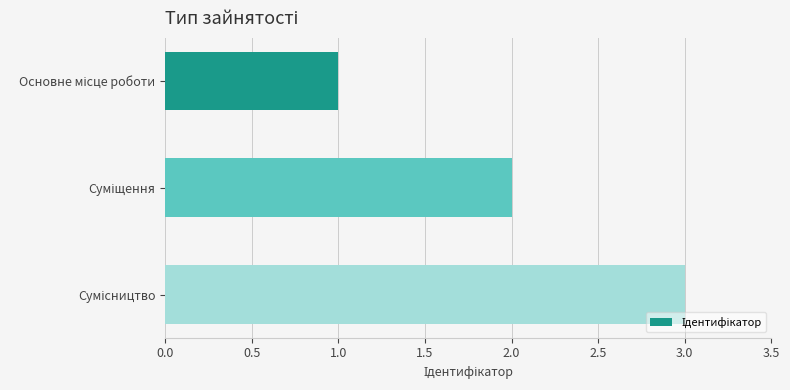

How many categories are shown in the chart?

3